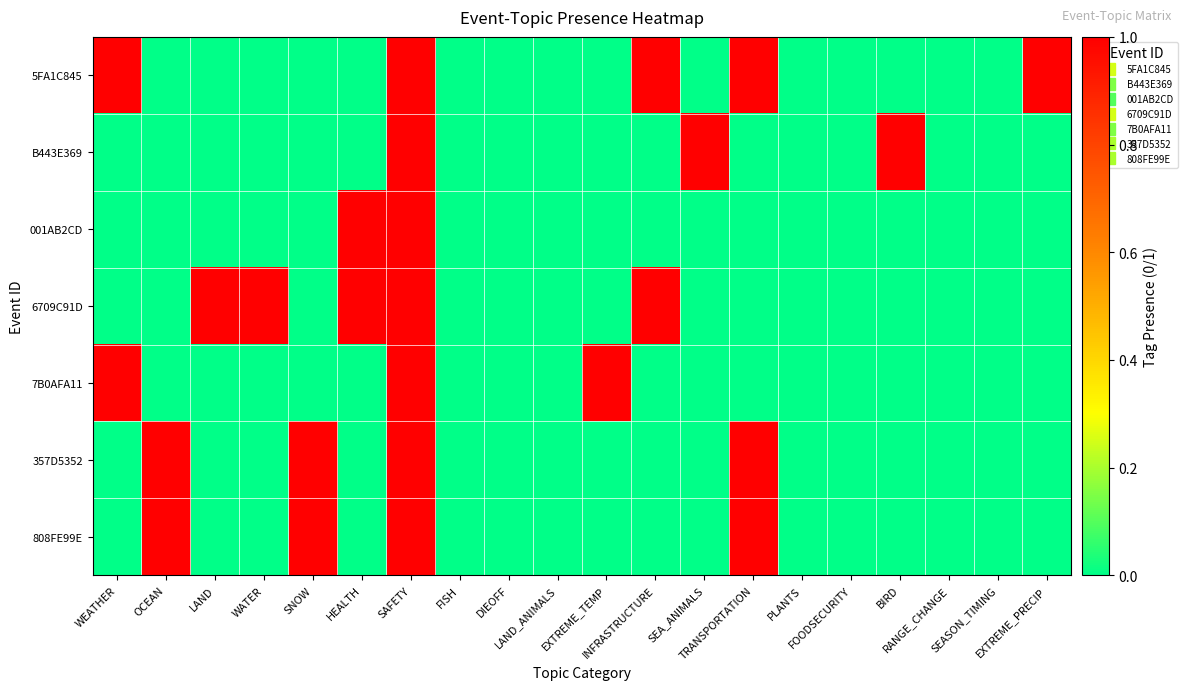

How many data points does each series have?

20